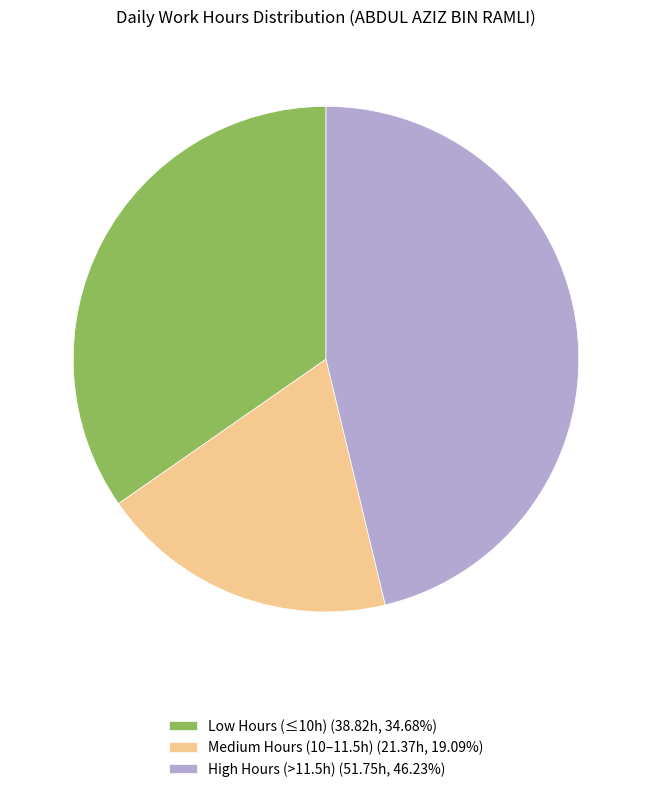

Is there any slice that represents more than half of the pie?

No